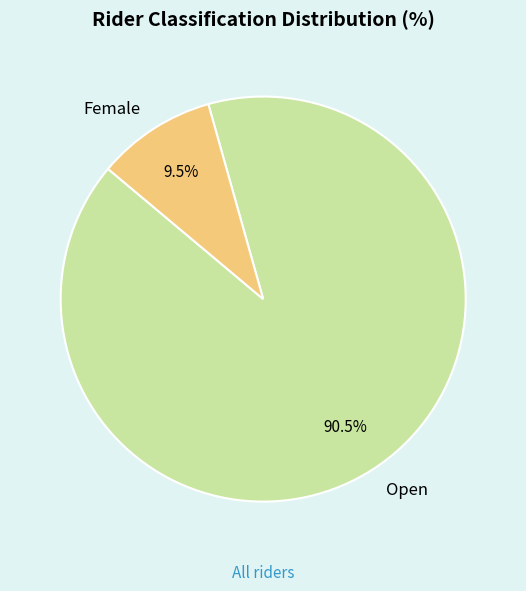

Which category has the biggest portion of the pie?

Open